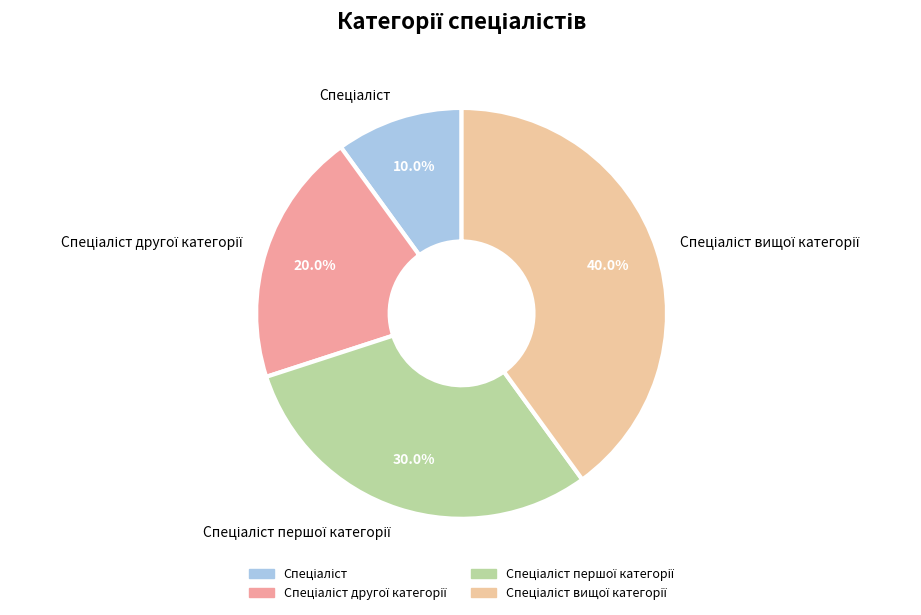

Is there any slice that represents more than half of the pie?

No